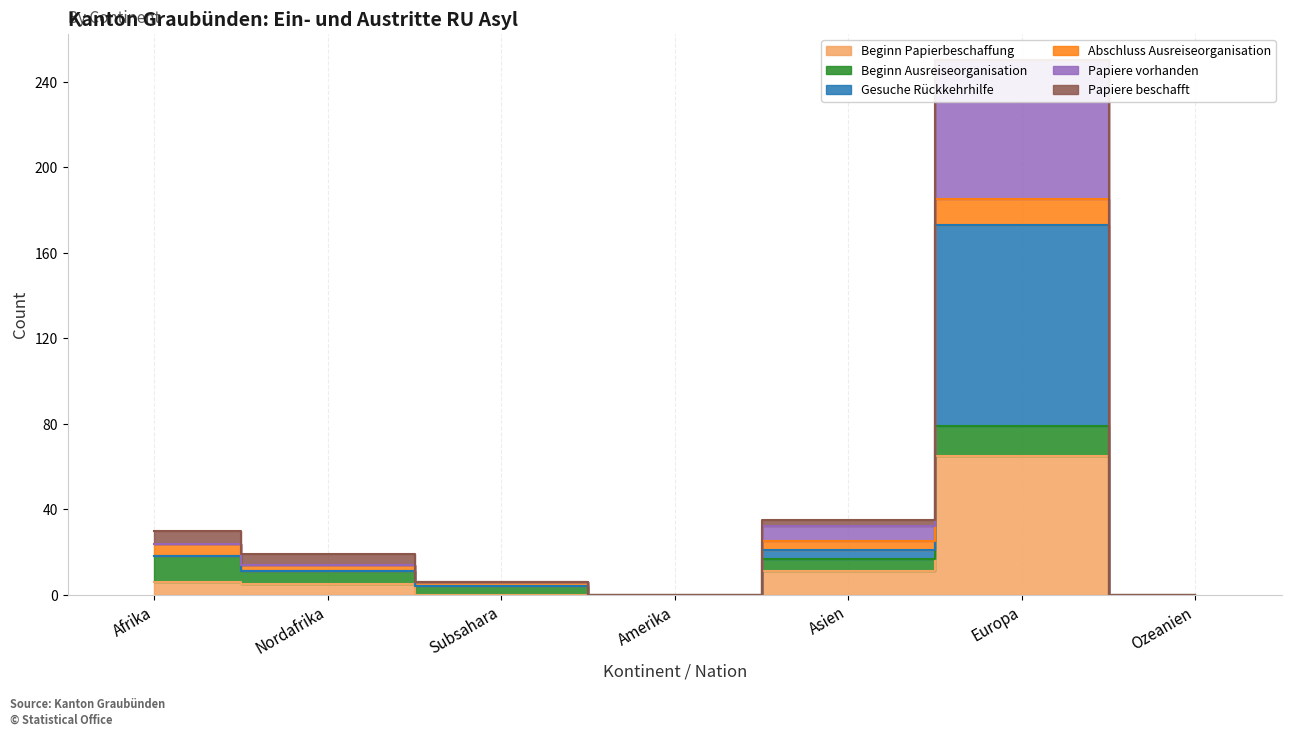

True or false: Gesuche Rückkehrhilfe has a value of 250 at Europa.

True